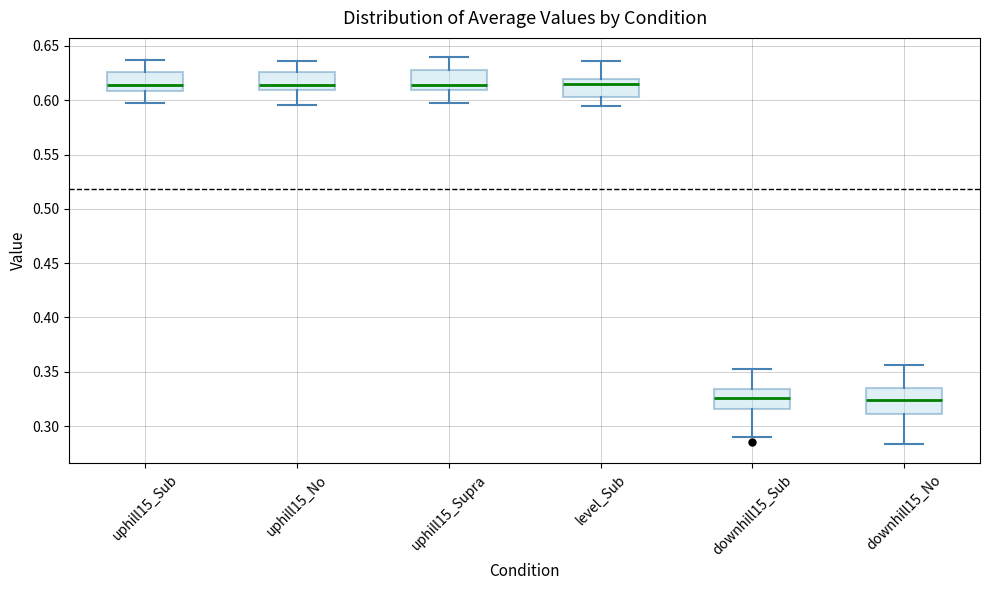

Reading left to right, read every box against the y-axis: the position of its median line, the range the box covers, and the ends of its whiskers. The values are not printed on the chart, so give them approximately, as read against the axis.

uphill15_Sub: median 0.615, box 0.610 to 0.625, whiskers 0.595 to 0.635
uphill15_No: median 0.615, box 0.610 to 0.625, whiskers 0.595 to 0.635
uphill15_Supra: median 0.615, box 0.610 to 0.630, whiskers 0.595 to 0.640
level_Sub: median 0.615, box 0.605 to 0.620, whiskers 0.595 to 0.635
downhill15_Sub: median 0.325, box 0.315 to 0.335, whiskers 0.290 to 0.355
downhill15_No: median 0.325, box 0.310 to 0.335, whiskers 0.285 to 0.355